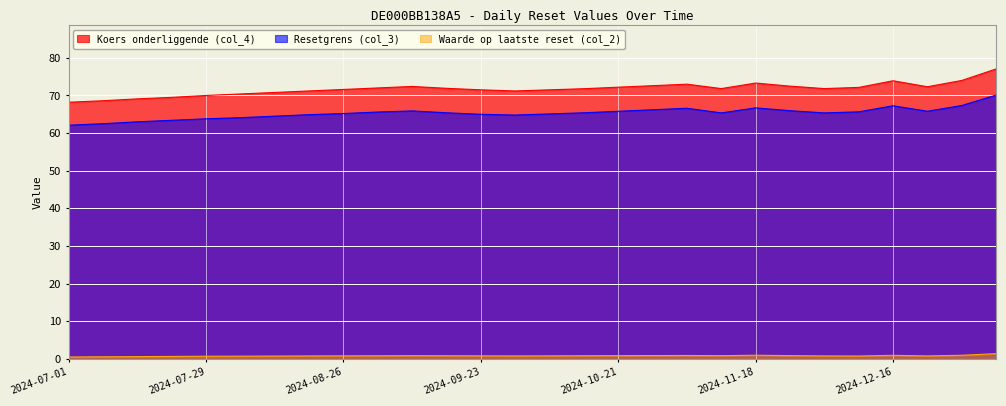

At 2024-09-09, list the series in order from largest to smallest.

Koers onderliggende (col_4), Resetgrens (col_3), Waarde op laatste reset (col_2)